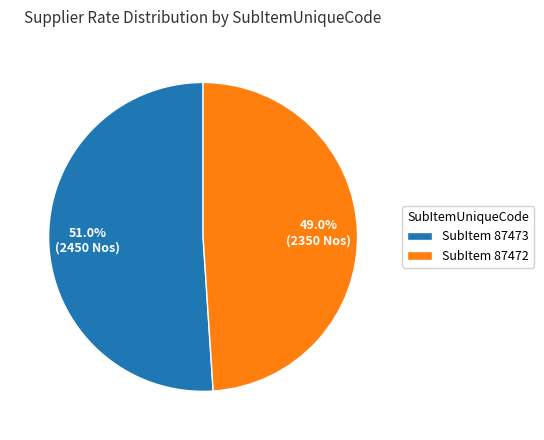

What is the smallest slice in the pie chart?

SubItem 87472